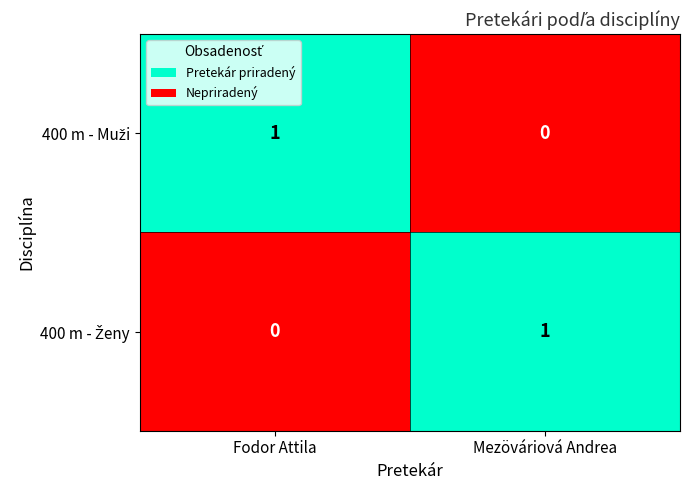

How many categories are shown in the chart?

2